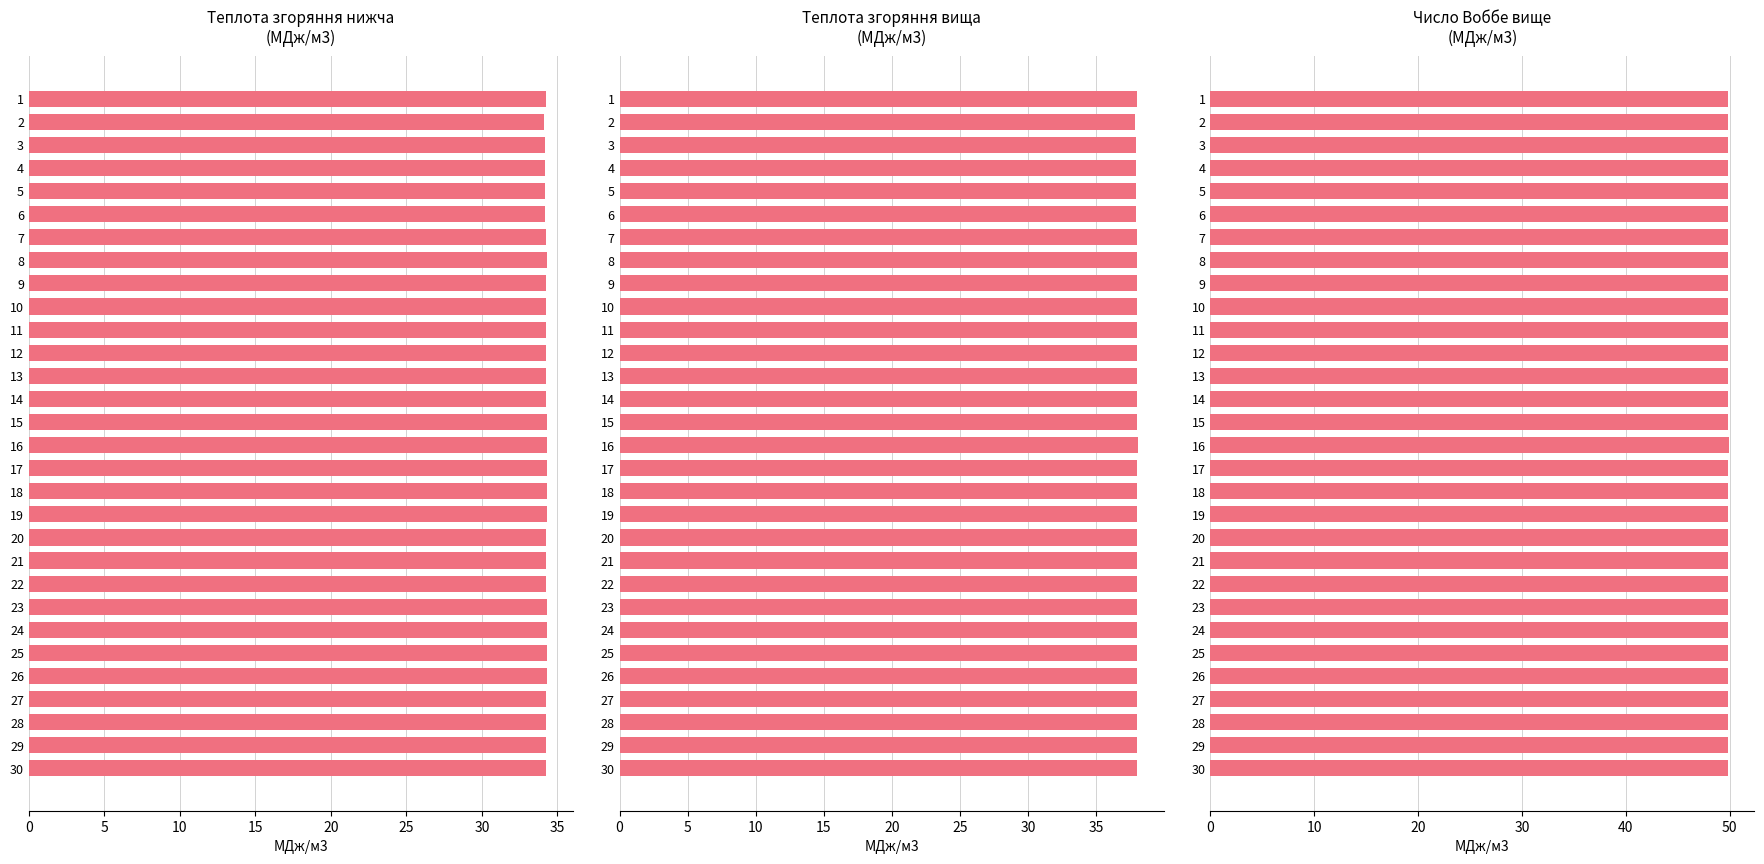

What is the total value across all series at 18?

122.2